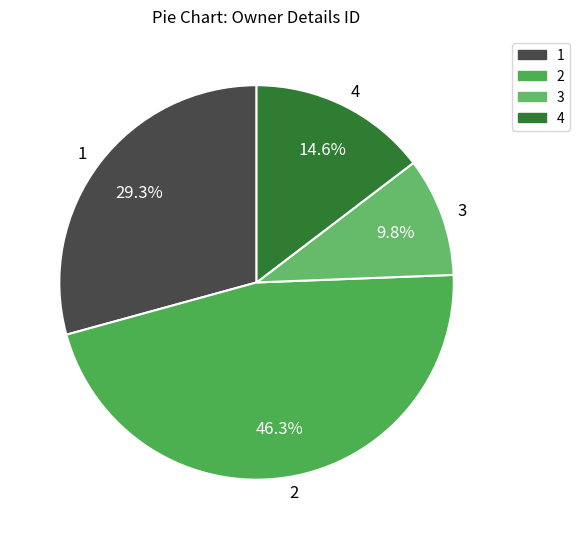

What is the smallest slice in the pie chart?

3